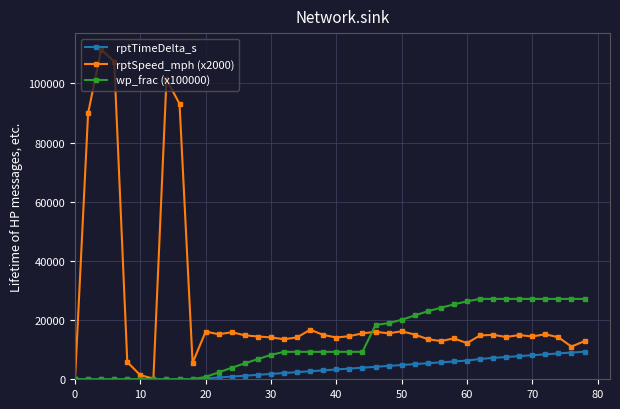

Which series has the widest spread of values?

rptSpeed_mph (x2000)